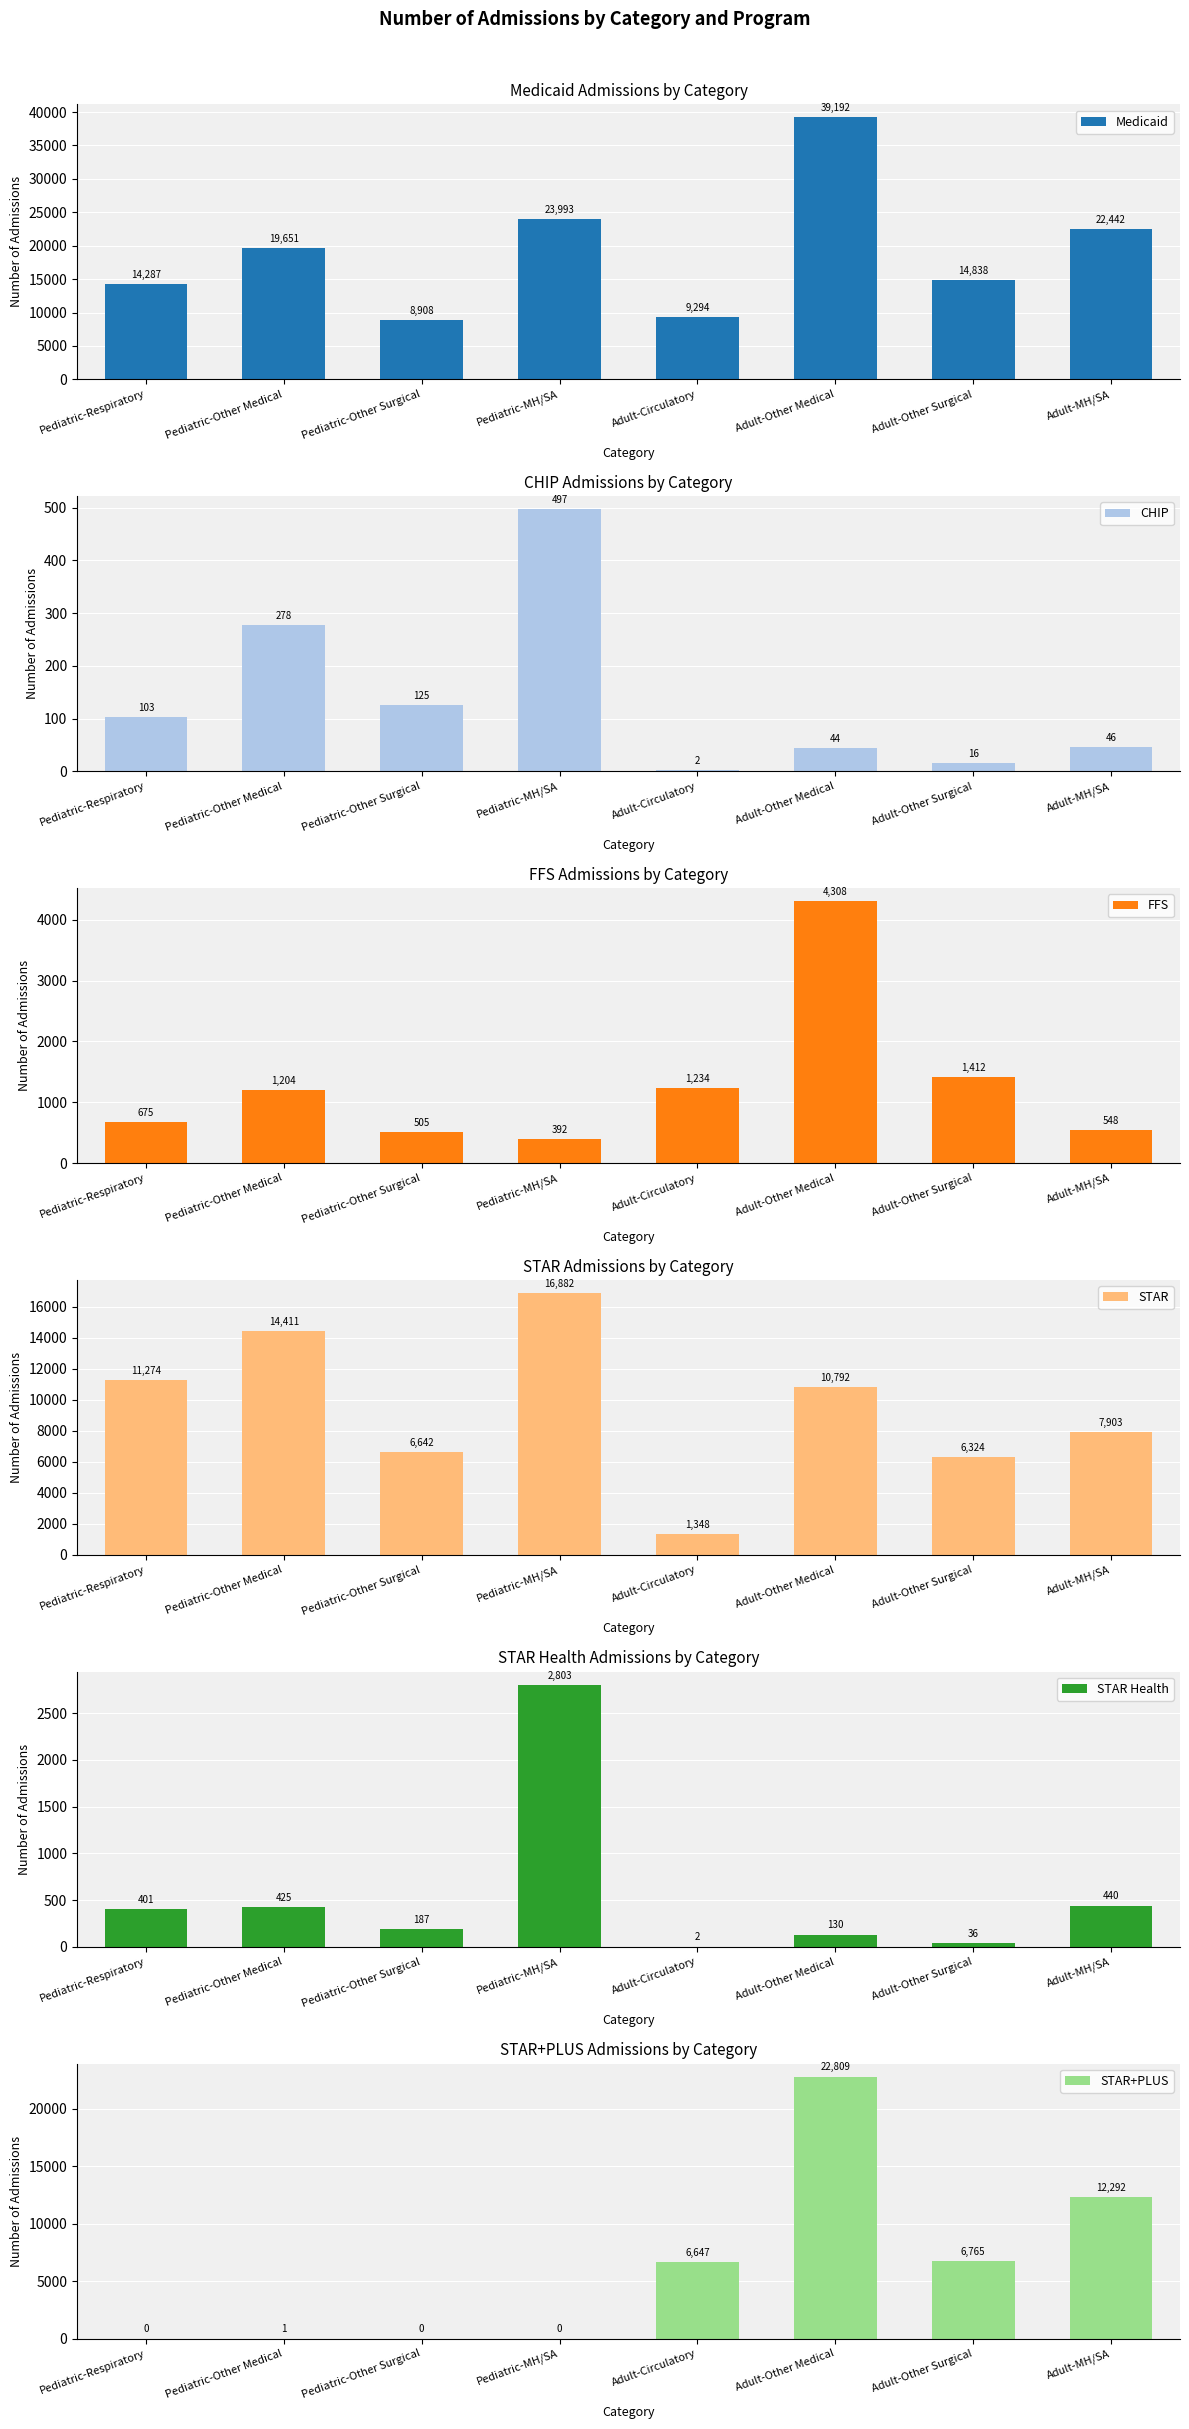

Between Adult-Circulatory and Adult-Other Surgical, which is larger?

Adult-Other Surgical